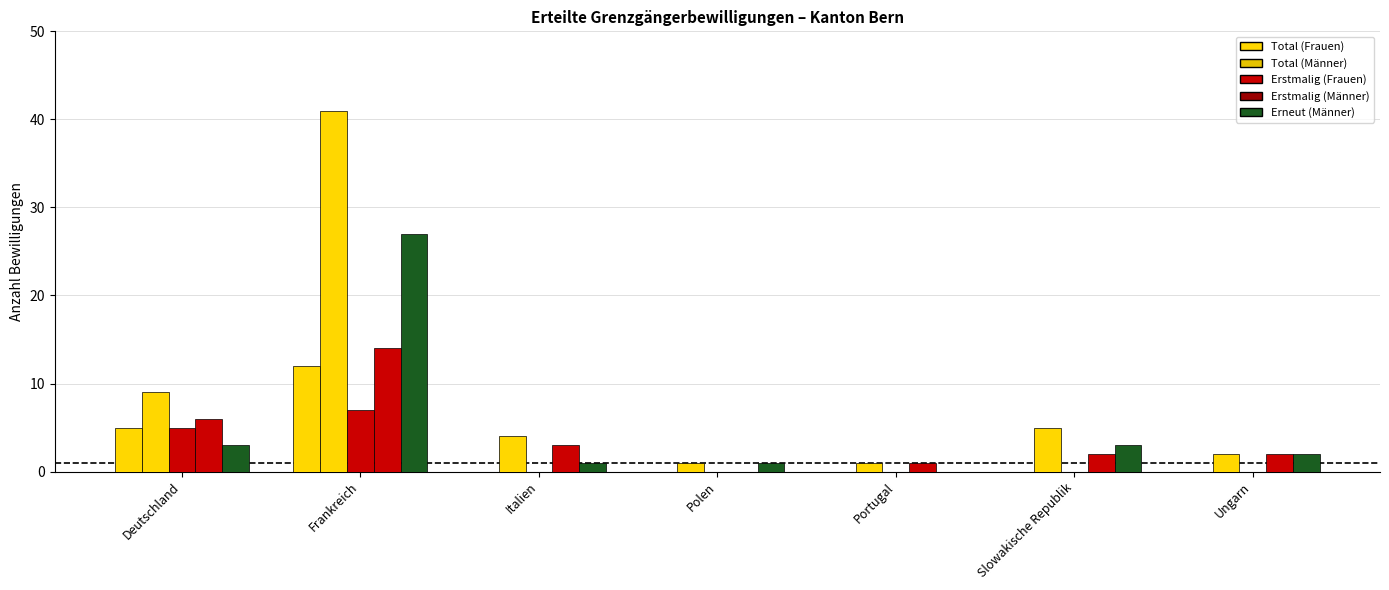

Reading right to left, extract all data points from this chart.

Total (Frauen): Ungarn=0	Slowakische Republik=0	Portugal=0	Polen=0	Italien=0	Frankreich=12	Deutschland=5
Total (Männer): Ungarn=2	Slowakische Republik=5	Portugal=1	Polen=1	Italien=4	Frankreich=41	Deutschland=9
Erstmalig (Frauen): Ungarn=0	Slowakische Republik=0	Portugal=0	Polen=0	Italien=0	Frankreich=7	Deutschland=5
Erstmalig (Männer): Ungarn=2	Slowakische Republik=2	Portugal=1	Polen=0	Italien=3	Frankreich=14	Deutschland=6
Erneut (Männer): Ungarn=2	Slowakische Republik=3	Portugal=0	Polen=1	Italien=1	Frankreich=27	Deutschland=3